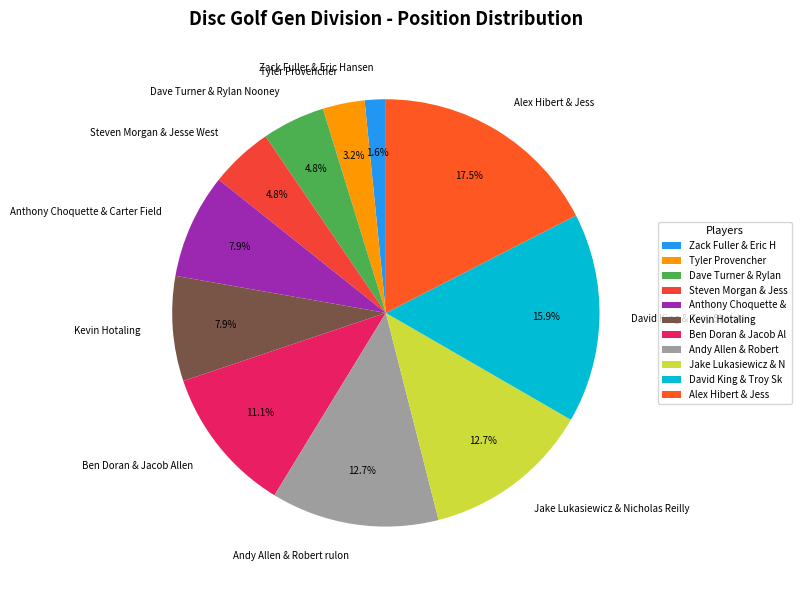

How many slices are in this pie chart?

11